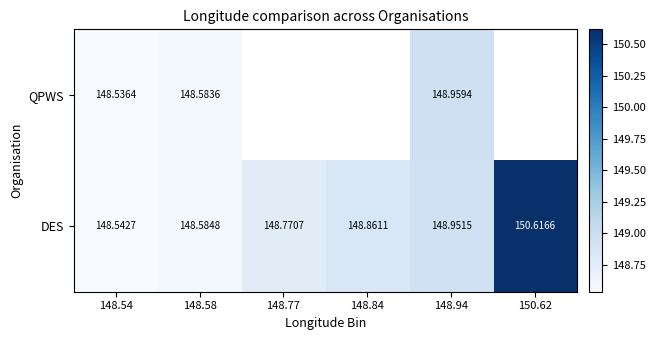

How many categories are shown in the chart?

6